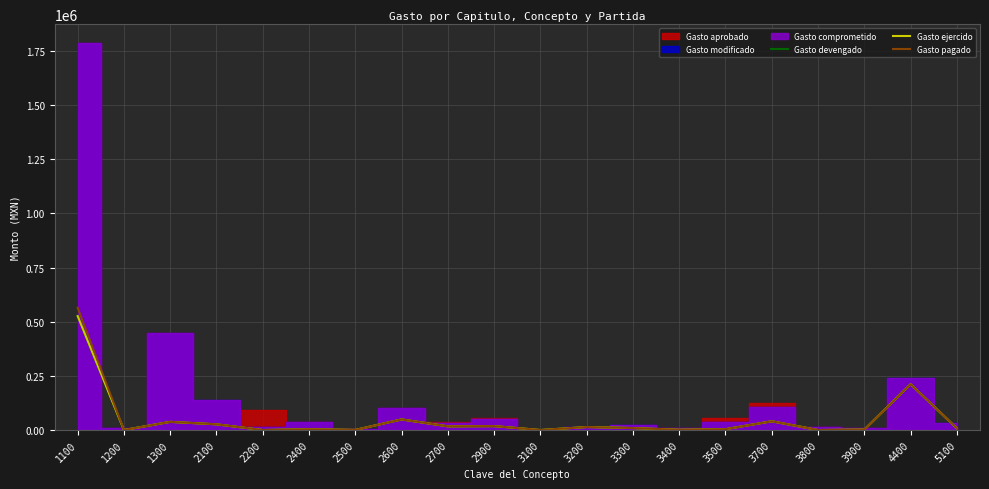

What is the difference between the Gasto pagado values at 2100 and 3400?

25358.0